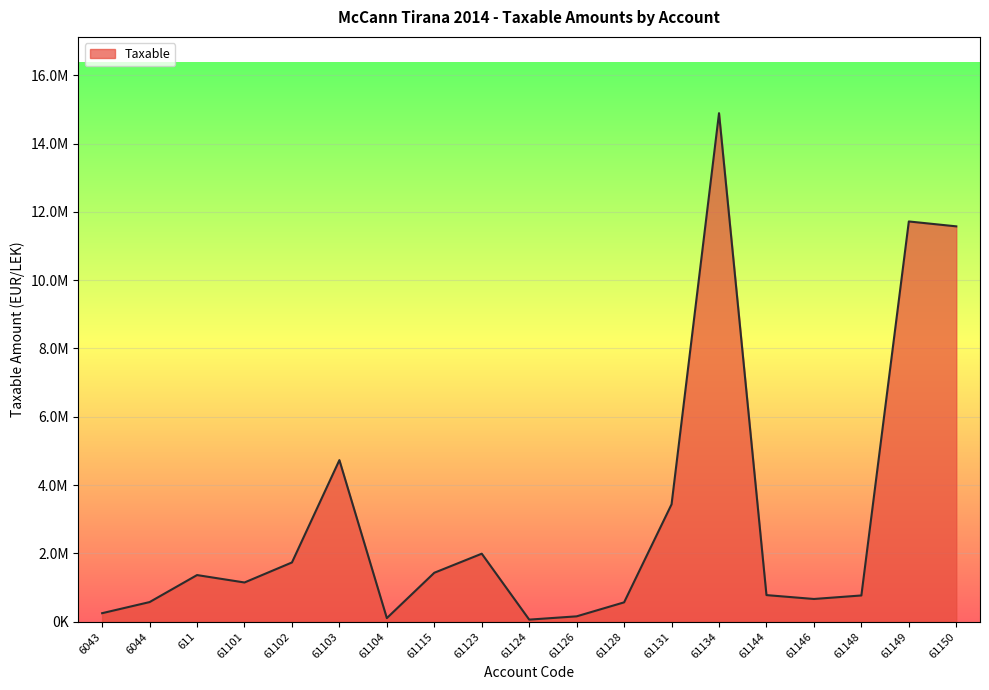

Approximately how many times larger is the value at 61150 compared to 61131?

3.4